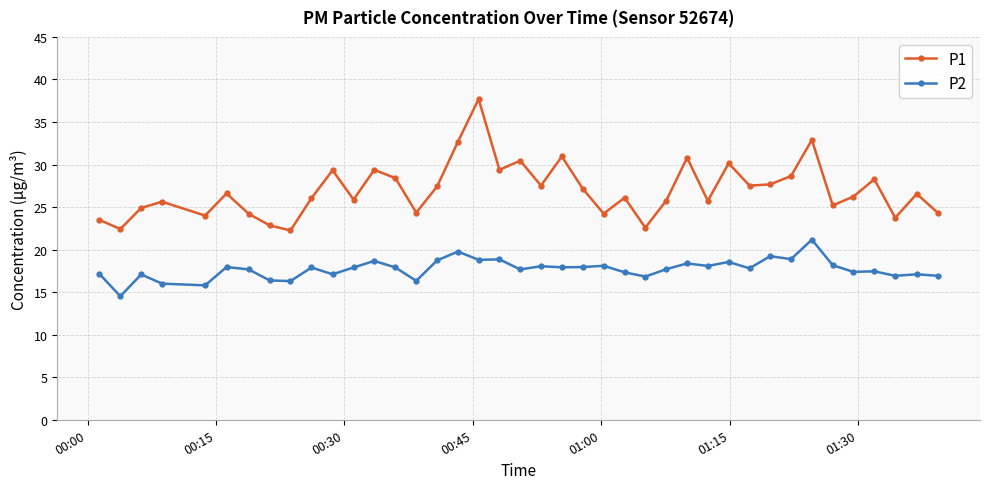

What is the sum of all P1 values?

1079.4